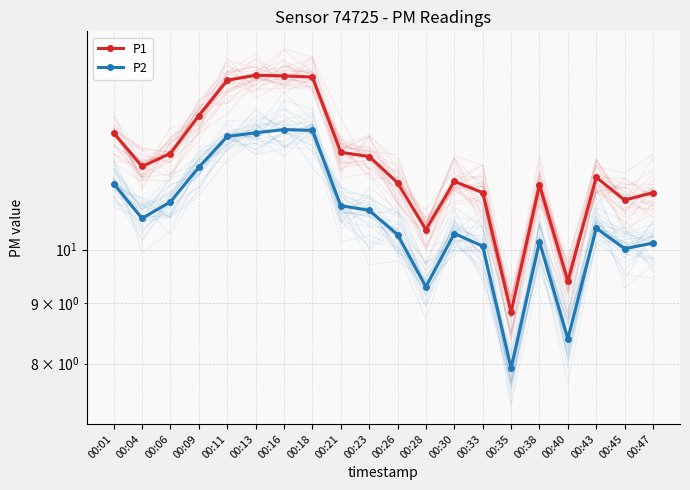

Which series has the widest spread of values?

P1